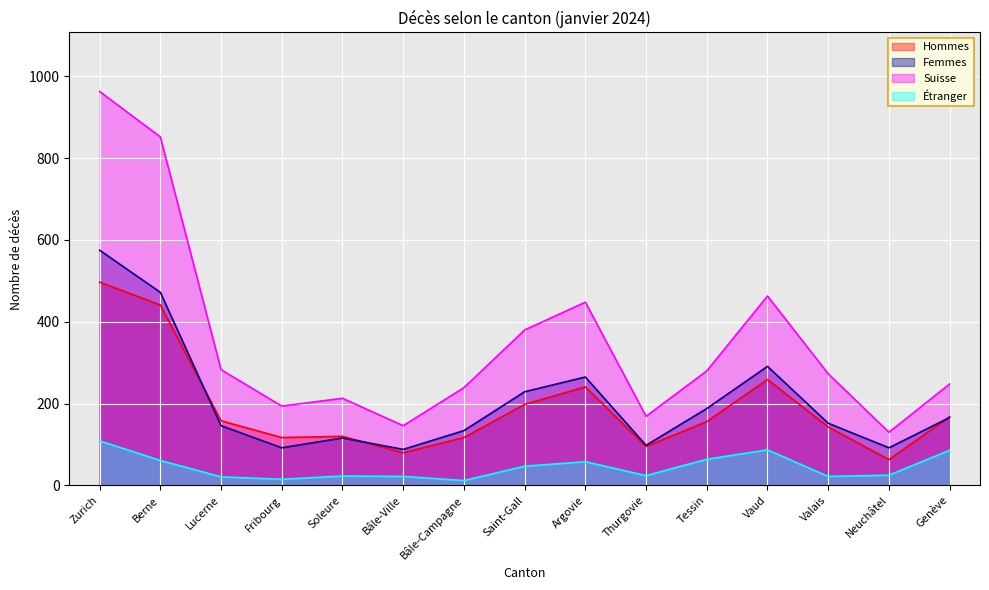

Which series has the widest spread of values?

Suisse